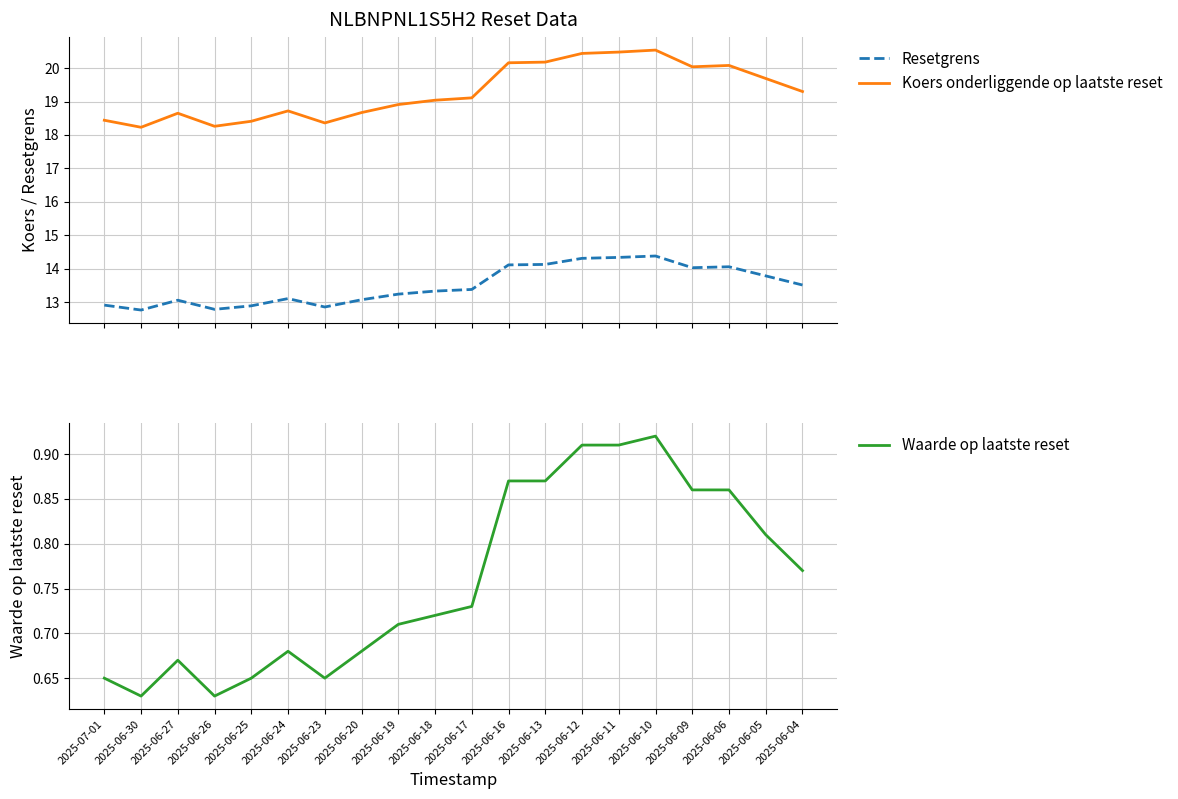

What are all the series names shown in the legend?

Resetgrens, Koers onderliggende op laatste reset, Waarde op laatste reset